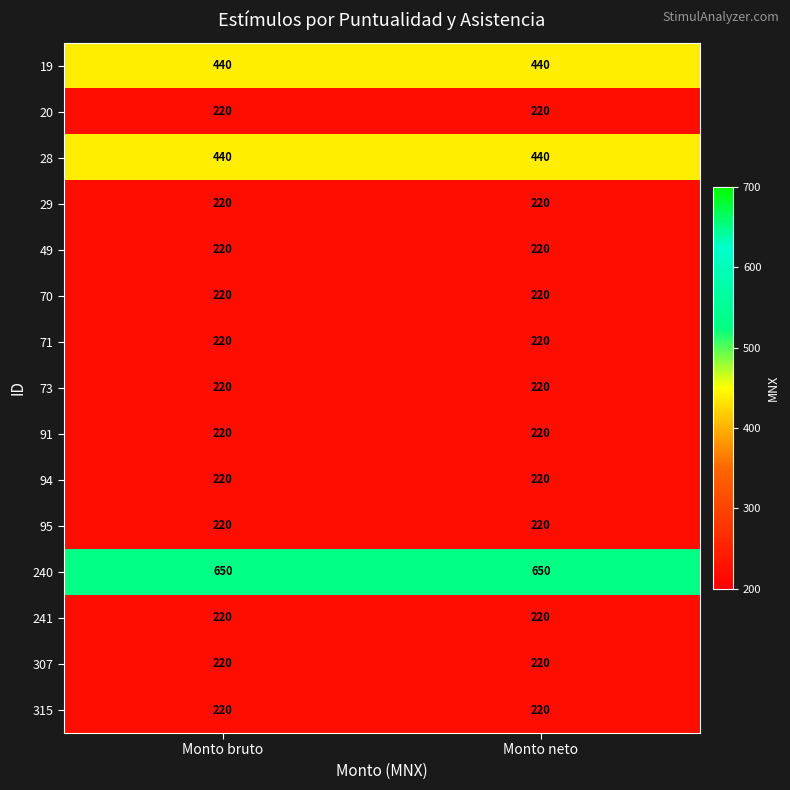

Which series has the largest total across all categories?

240